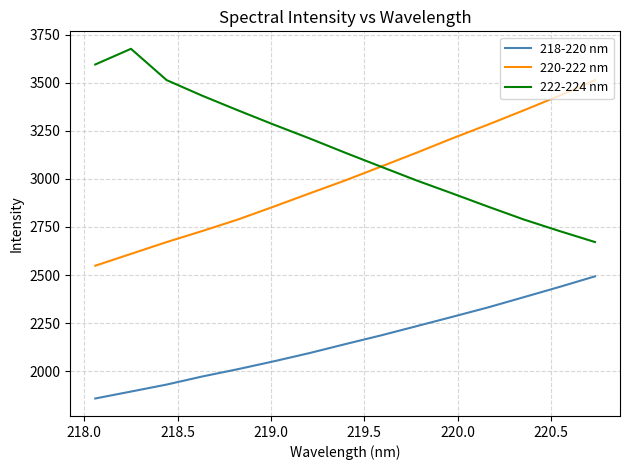

Which series has the largest total across all categories?

222-224 nm